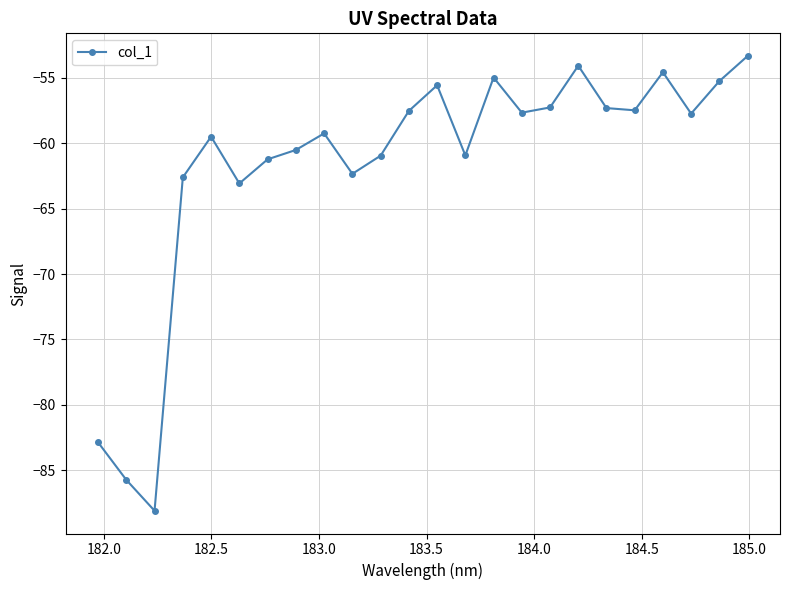

True or false: the data has more than 0 interior local peaks.

True